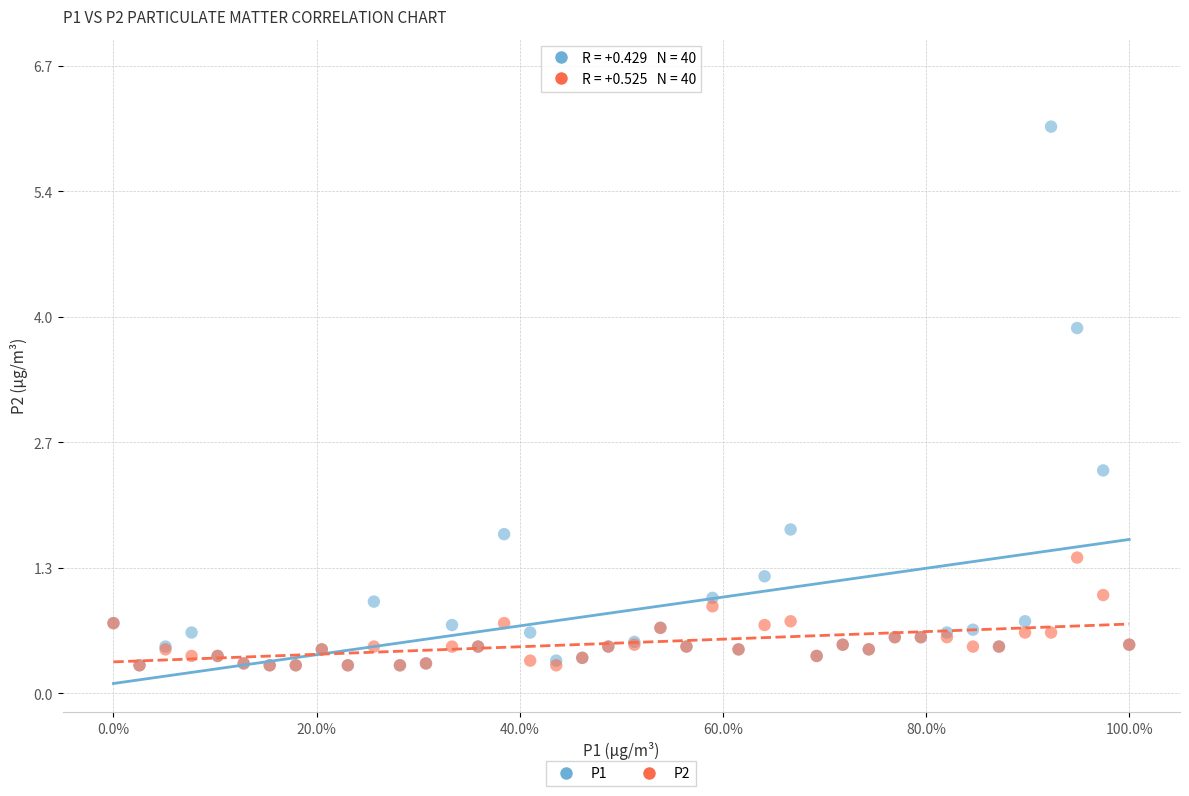

Across all series, what Y value is closest to 3?

2.4